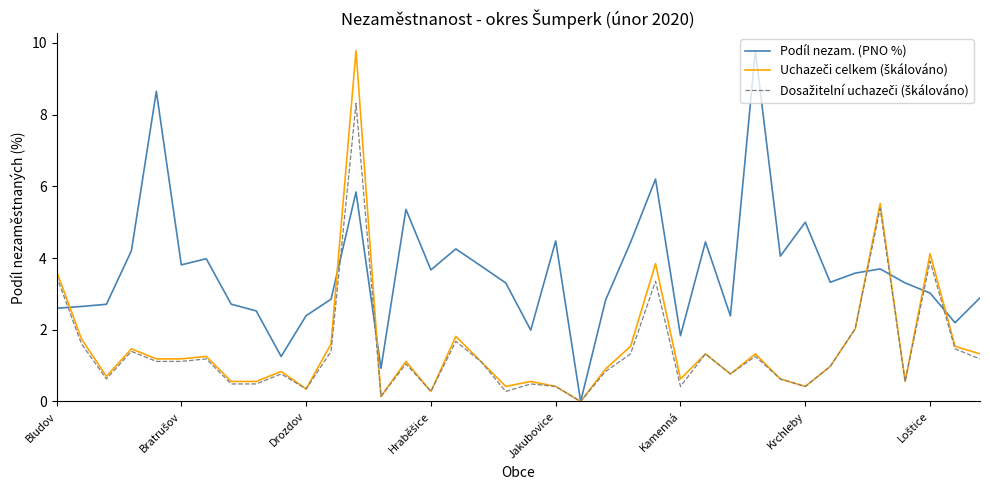

What is the greatest value displayed?

9.8